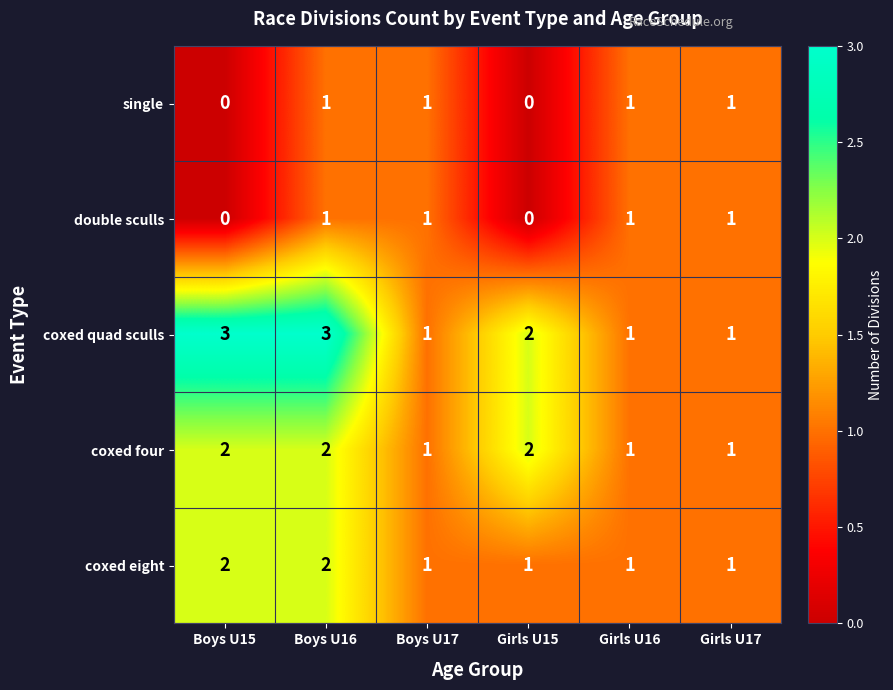

What is the sum of the coxed eight values at Boys U15 and Girls U15?

3